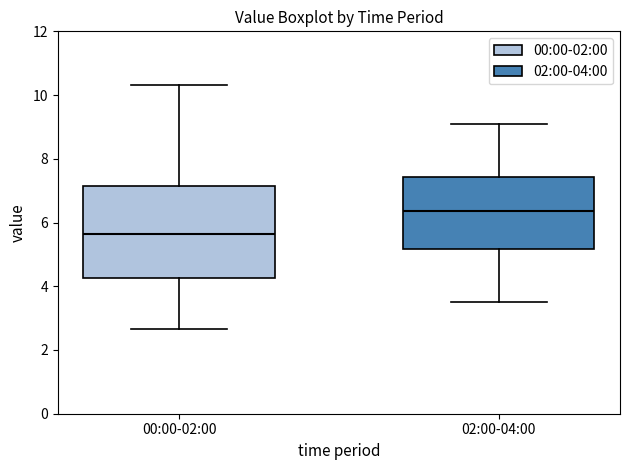

Where does the median line of the box for 00:00-02:00 sit on the y-axis? The values are not printed on the chart, so give them approximately, as read against the axis.

5.6